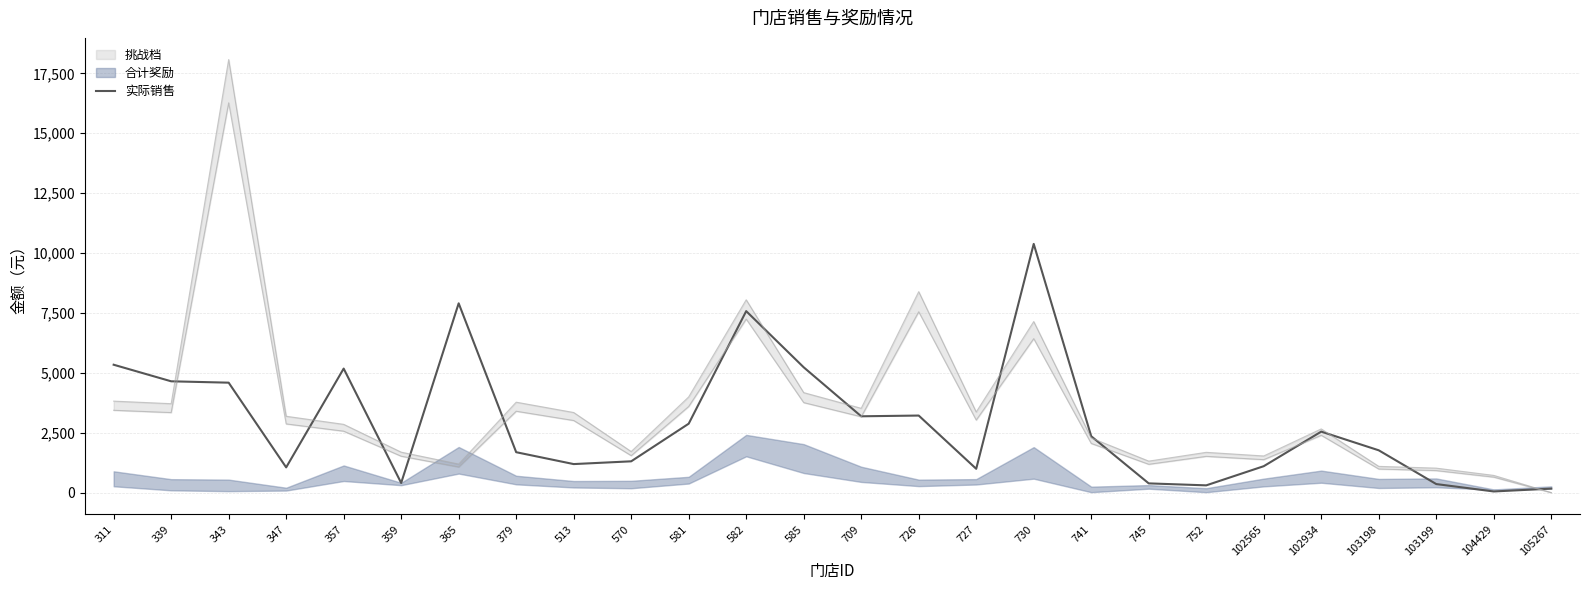

What is the sum of all values?

75812.2